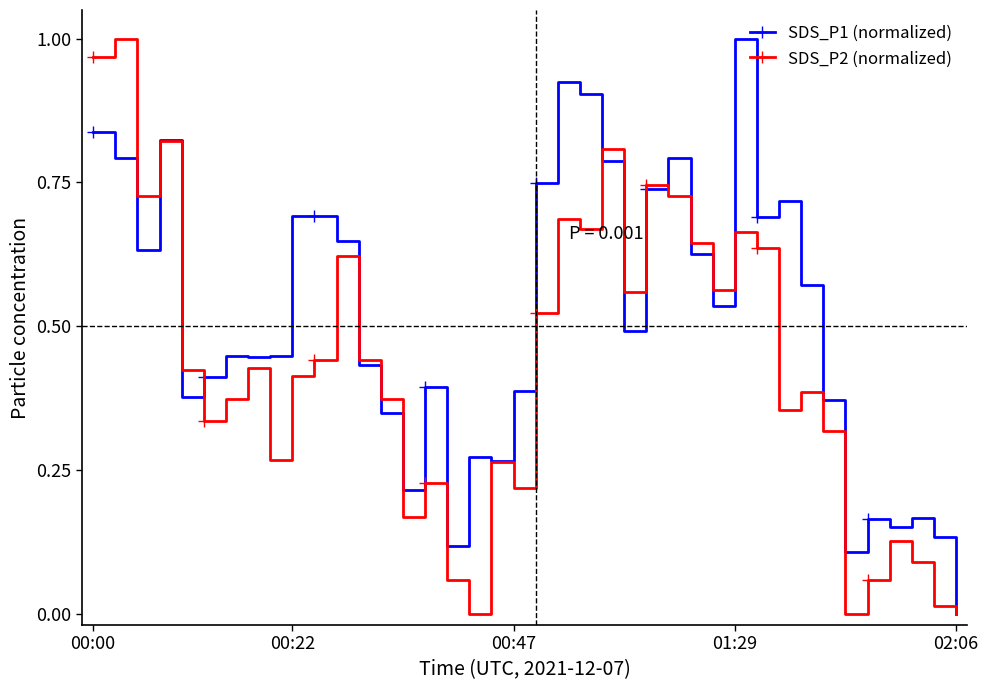

Which series has the largest total across all categories?

SDS_P1 (normalized)